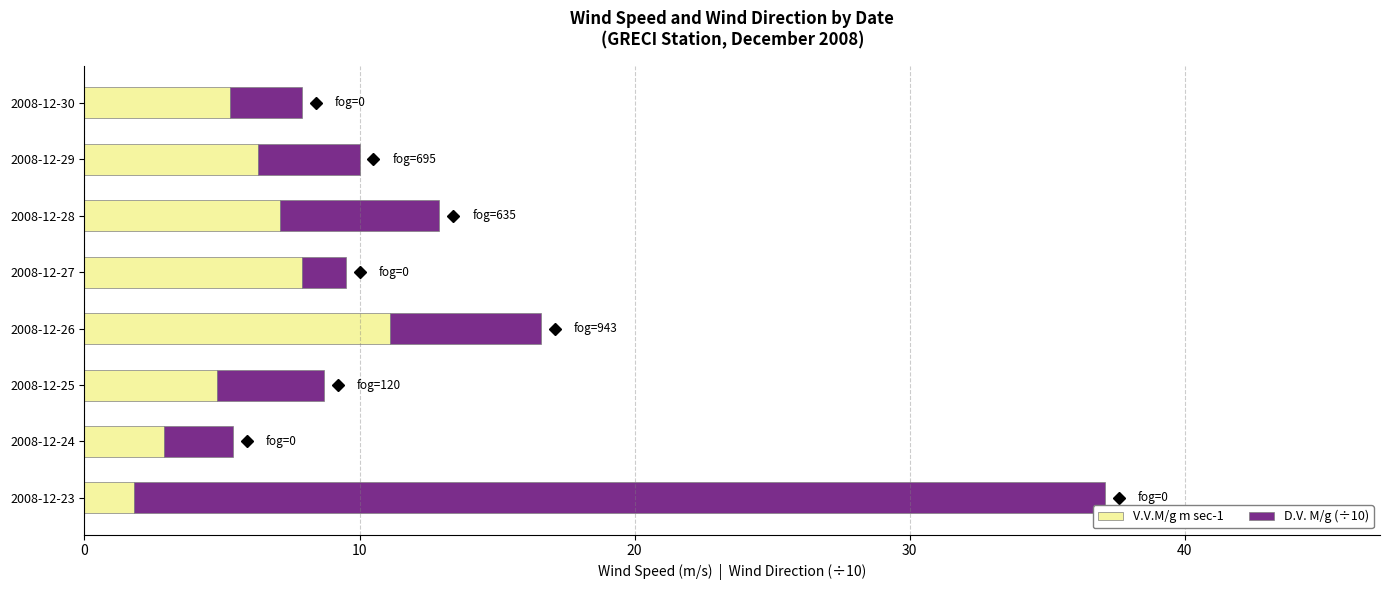

Which category has the highest value in the V.V.M/g m sec-1 series?

2008-12-26